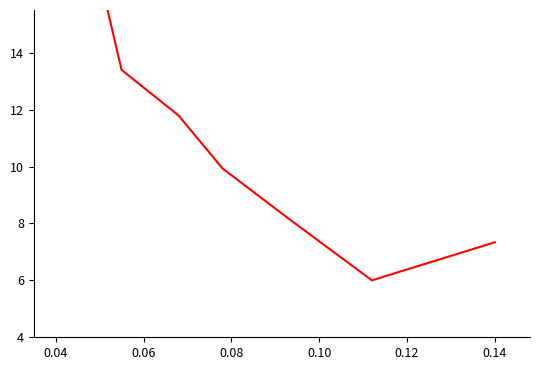

What is the change in value from 0.04 to 0.14?

-16.0